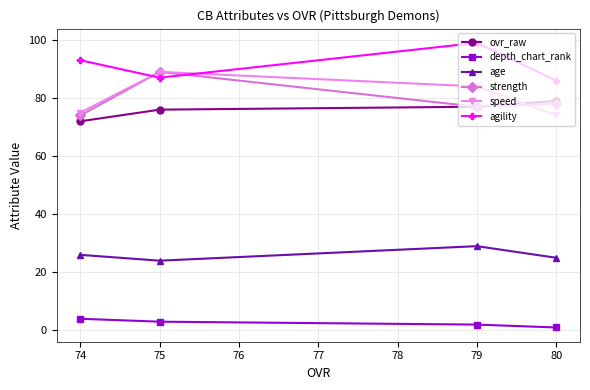

True or false: strength has a value of 77 at 79.

True